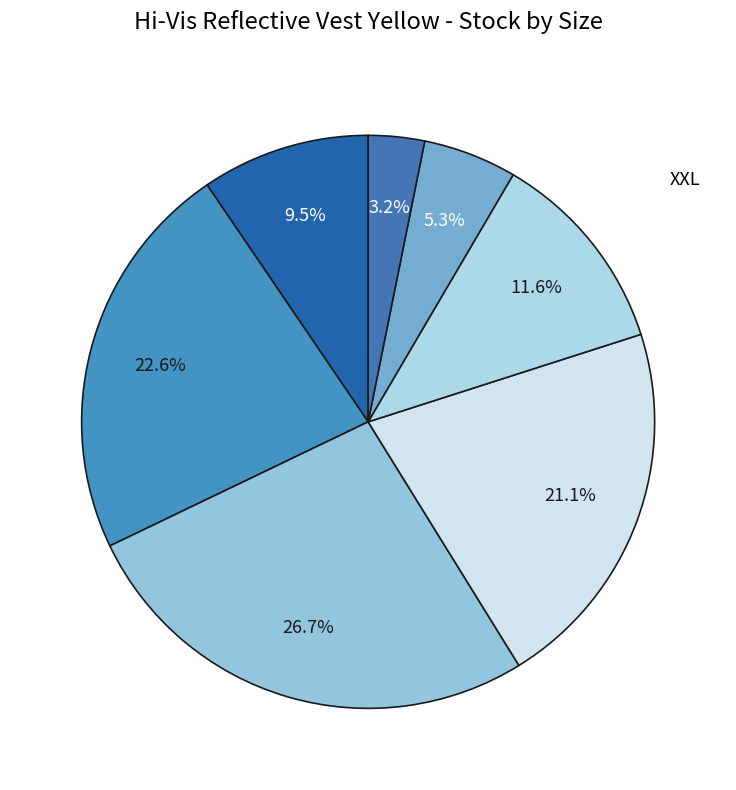

How many slices are in this pie chart?

7